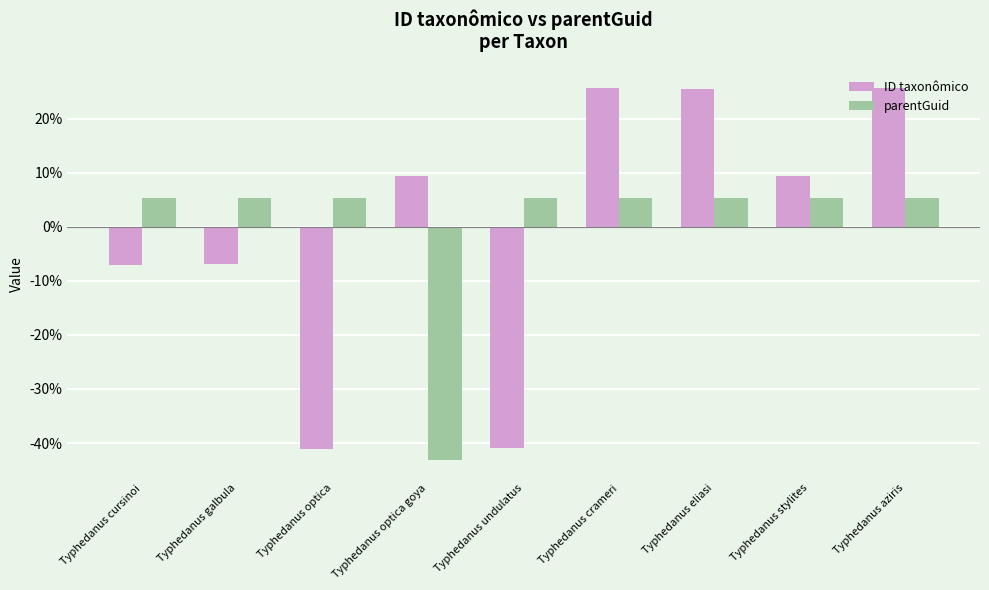

How many bars are there in total?

18